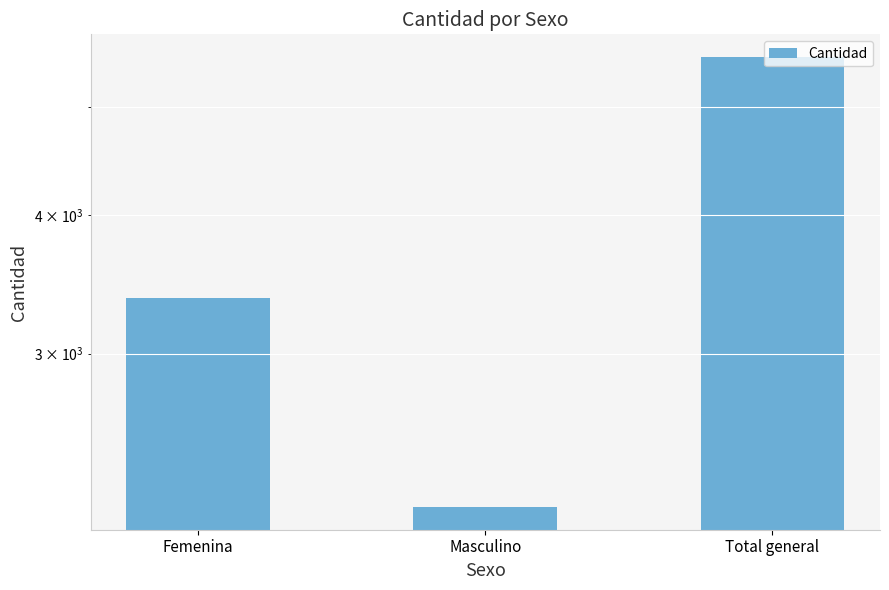

Reading left to right, what are all the values shown in this chart?

3369	2182	5551